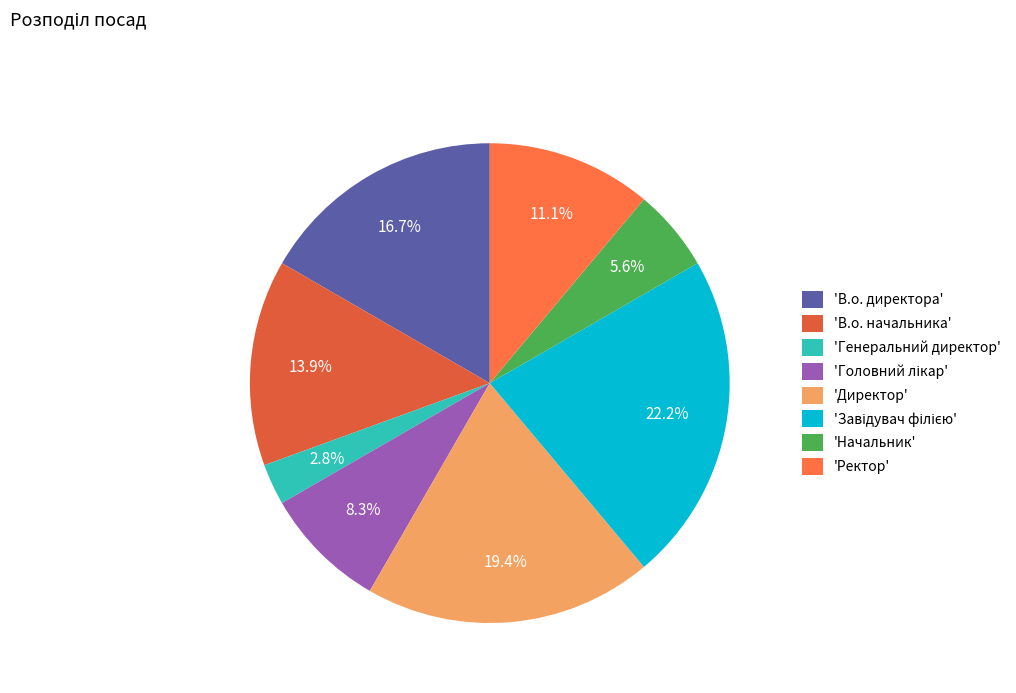

How many slices are in this pie chart?

8